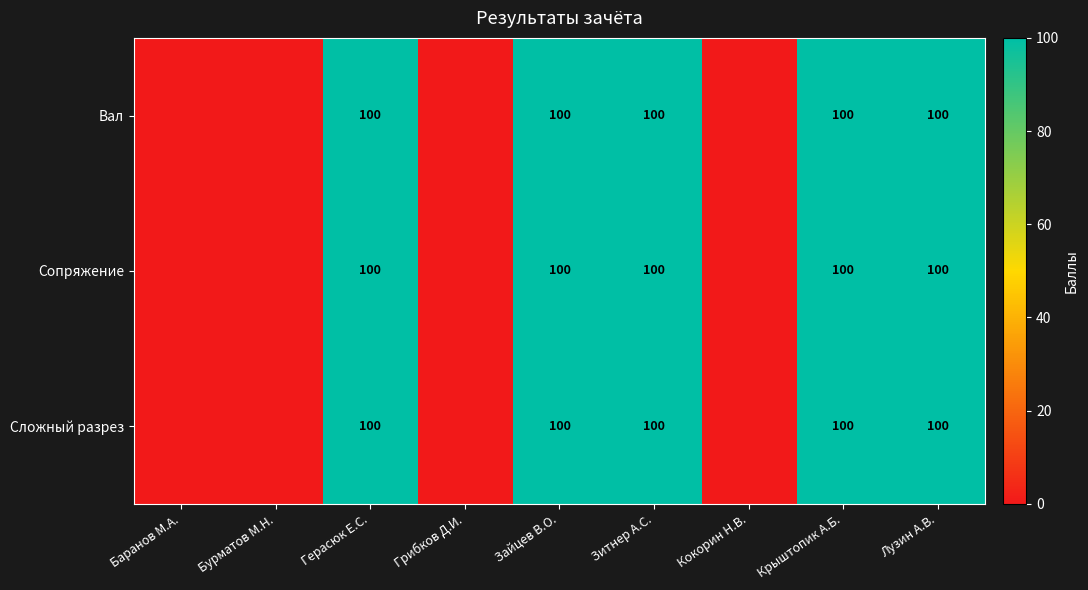

True or false: Сложный разрез has a value of 45 at Герасюк Е.С..

False